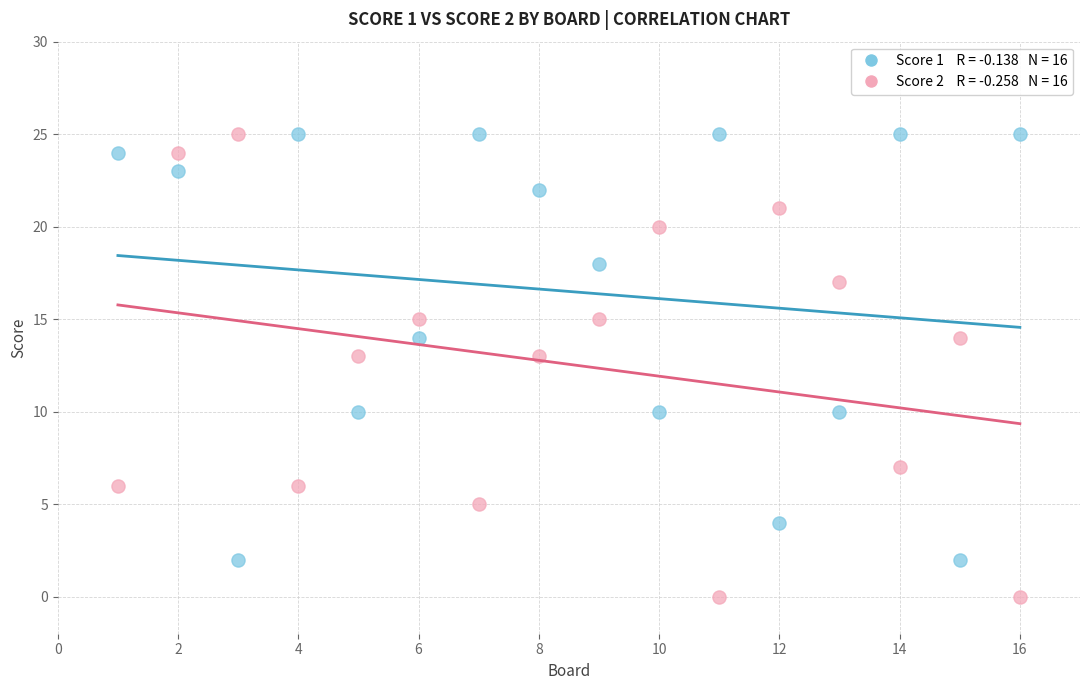

Across all data points, what is the range of X values (max minus min)?

15